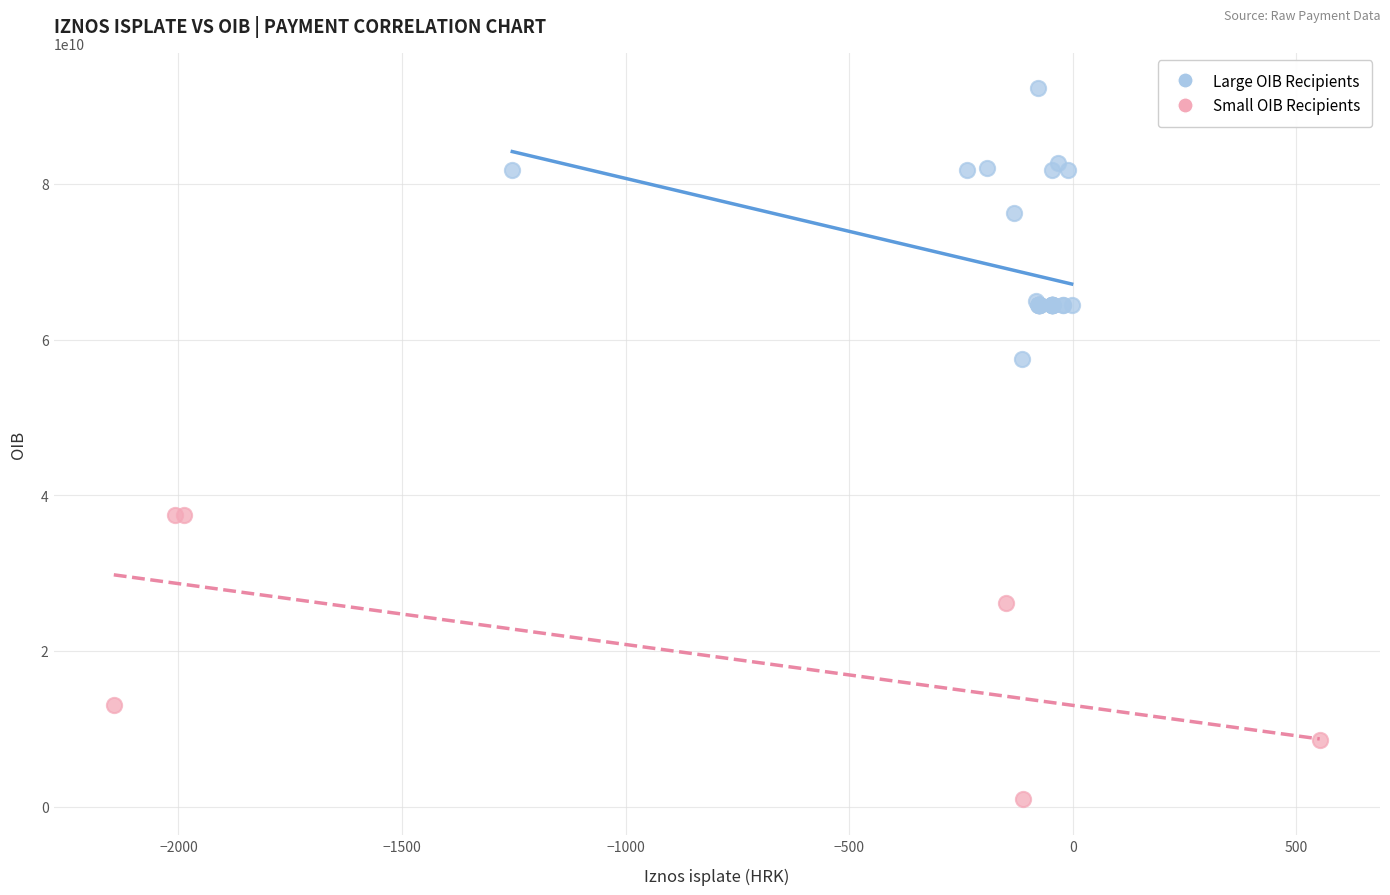

Which series reaches the minimum Y coordinate?

Small OIB Recipients